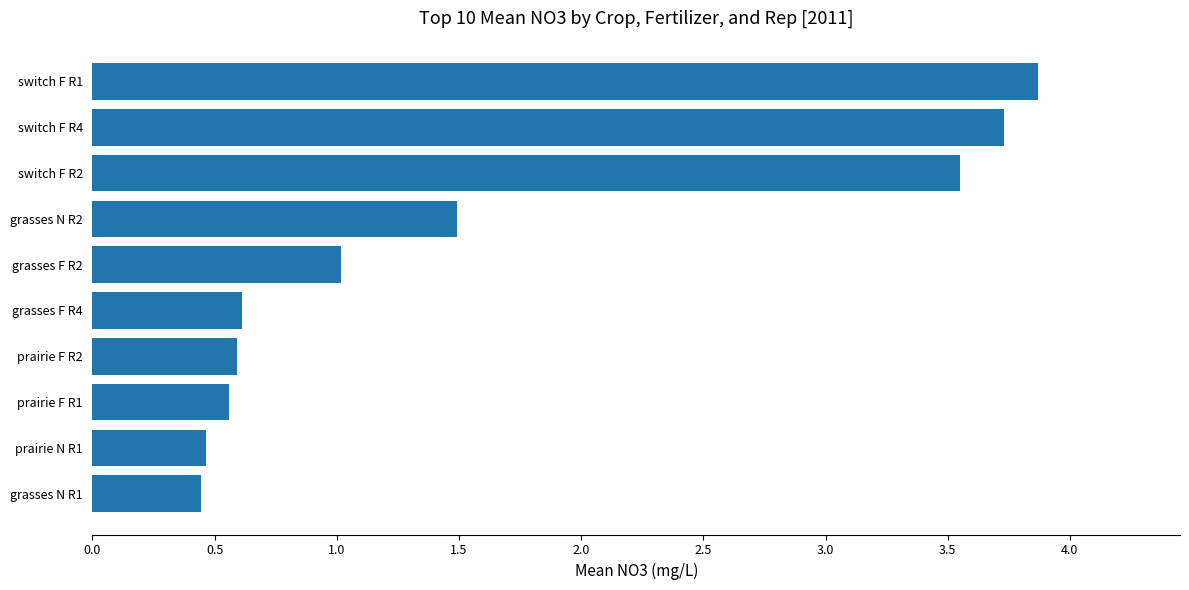

What is the average value?

1.6